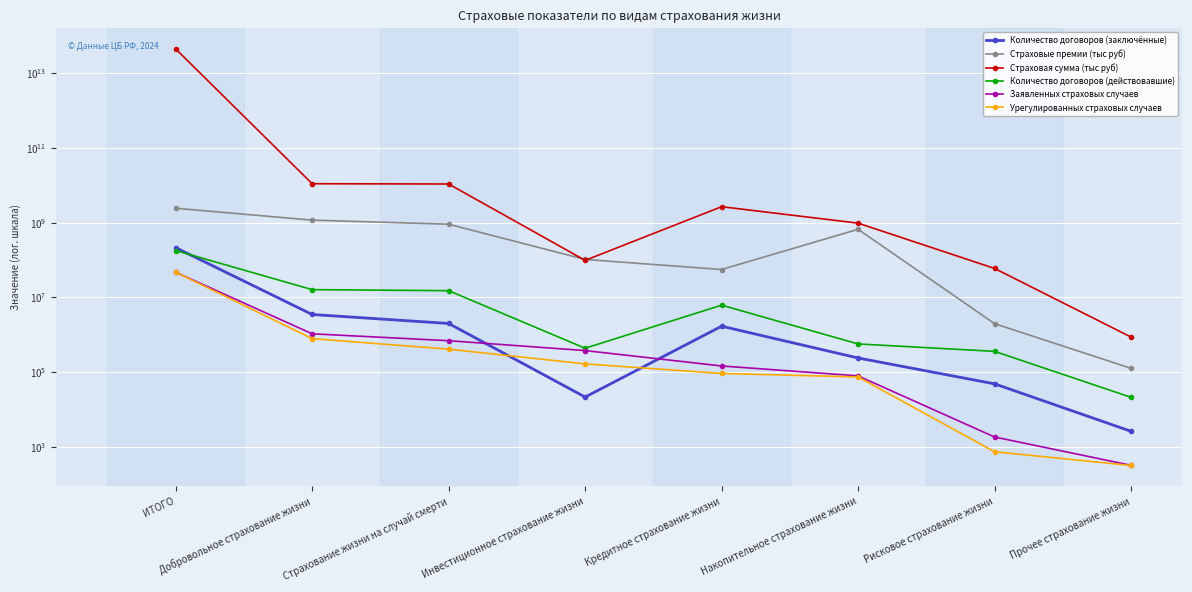

Reading left to right, extract all data points from this chart.

Количество договоров (заключённые): ИТОГО=212064368.0	Добровольное страхование жизни=3456099.0	Страхование жизни на случай смерти=1987704.0	Инвестиционное страхование жизни=21334.0	Кредитное страхование жизни=1678785.0	Накопительное страхование жизни=236819.0	Рисковое страхование жизни=48178.0	Прочее страхование жизни=2588.0
Страховые премии (тыс руб): ИТОГО=2407471925.0	Добровольное страхование жизни=1158451657.4	Страхование жизни на случай смерти=900210391.1	Инвестиционное страхование жизни=102799754.2	Кредитное страхование жизни=55270602.9	Накопительное страхование жизни=658096015.9	Рисковое страхование жизни=1967144.4	Прочее страхование жизни=125181.9
Страховая сумма (тыс руб): ИТОГО=44181148734674.6	Добровольное страхование жизни=10909029471.9	Страхование жизни на случай смерти=10736174298.2	Инвестиционное страхование жизни=97091434.6	Кредитное страхование жизни=2648874751.6	Накопительное страхование жизни=962479181.2	Рисковое страхование жизни=59078537.7	Прочее страхование жизни=858800.3
Количество договоров (действовавшие): ИТОГО=177630011.0	Добровольное страхование жизни=15990911.0	Страхование жизни на случай смерти=14984189.0	Инвестиционное страхование жизни=431681.0	Кредитное страхование жизни=6140123.0	Накопительное страхование жизни=563042.0	Рисковое страхование жизни=356732.0	Прочее страхование жизни=20971.0
Заявленных страховых случаев: ИТОГО=46651274.0	Добровольное страхование жизни=1051281.0	Страхование жизни на случай смерти=687438.0	Инвестиционное страхование жизни=373920.0	Кредитное страхование жизни=144883.0	Накопительное страхование жизни=78682.0	Рисковое страхование жизни=1820.0	Прочее страхование жизни=318.0
Урегулированных страховых случаев: ИТОГО=46929805.0	Добровольное страхование жизни=781209.0	Страхование жизни на случай смерти=408170.0	Инвестиционное страхование жизни=164519.0	Кредитное страхование жизни=91349.0	Накопительное страхование жизни=73666.0	Рисковое страхование жизни=733.0	Прочее страхование жизни=315.0